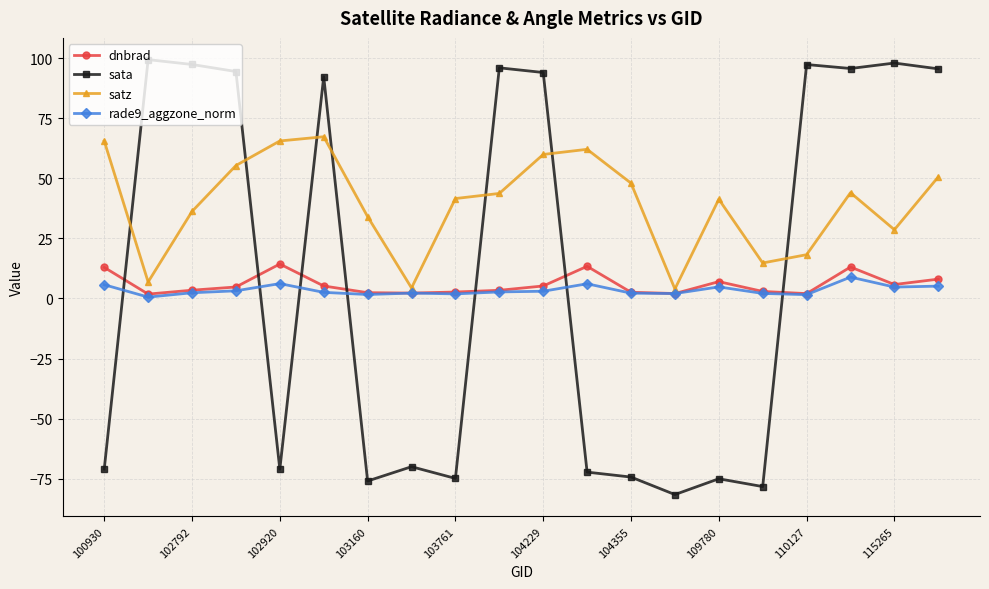

True or false: dnbrad has more than 0 points higher than both neighbors.

True